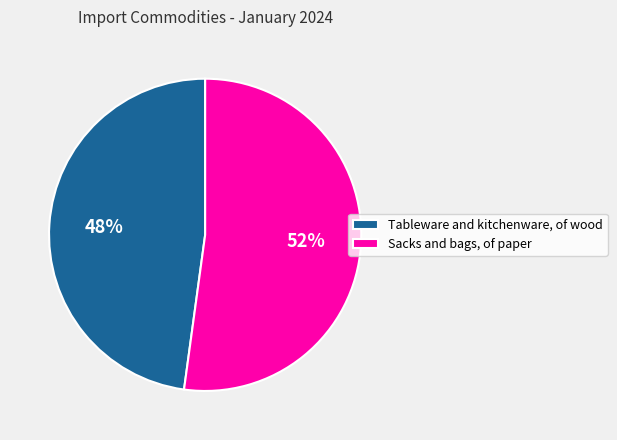

To the nearest percent, what percentage of the pie is Sacks and bags, of paper?

52%